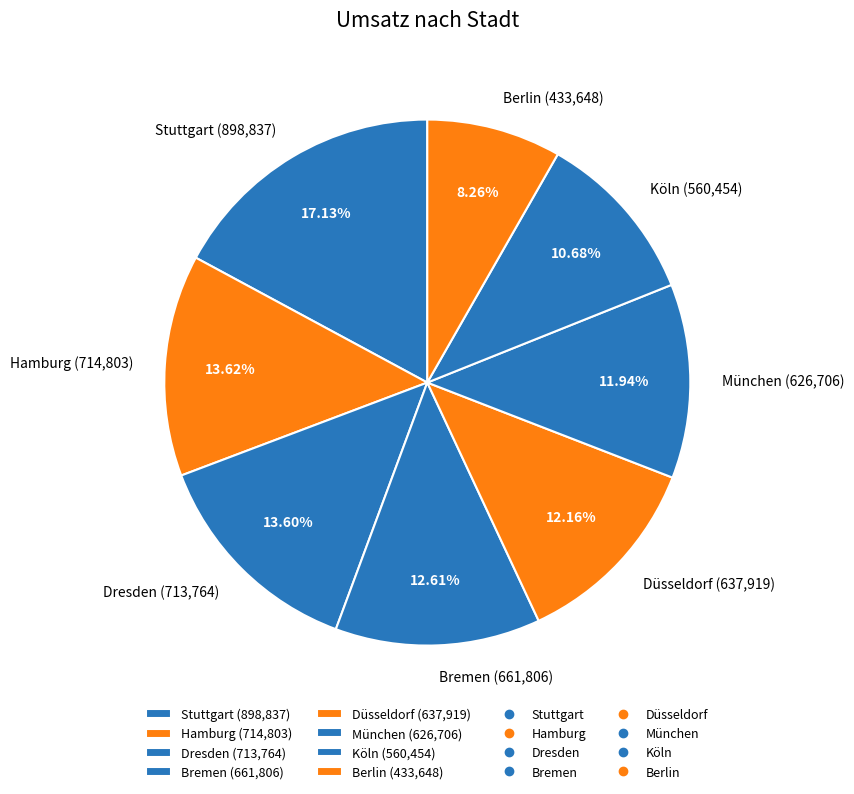

The Berlin slice represents 1% of the pie. True or false?

False